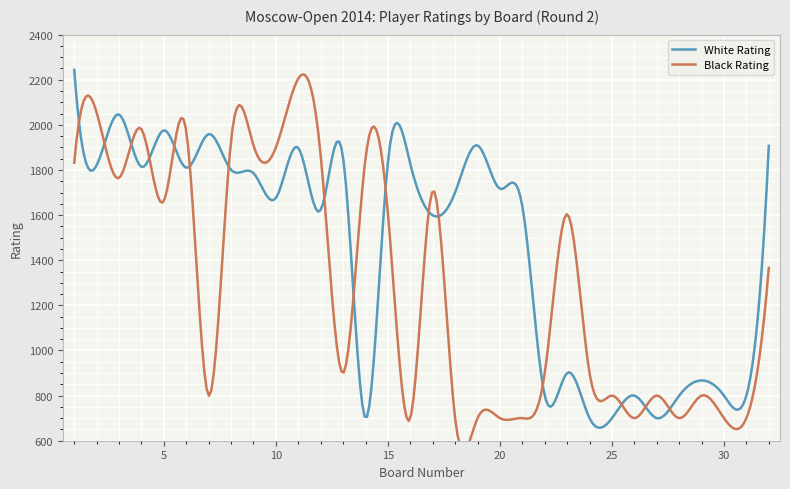

Which label corresponds to the largest value in the chart?

1